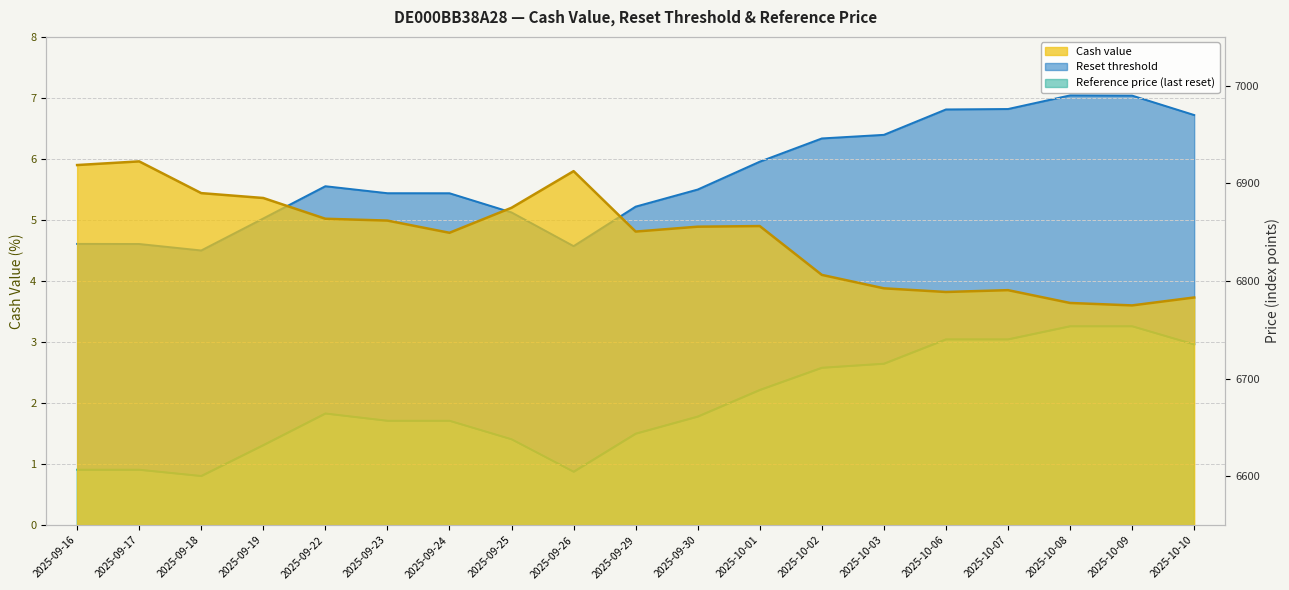

What is the label of the 19th point from the right?

2025-09-16